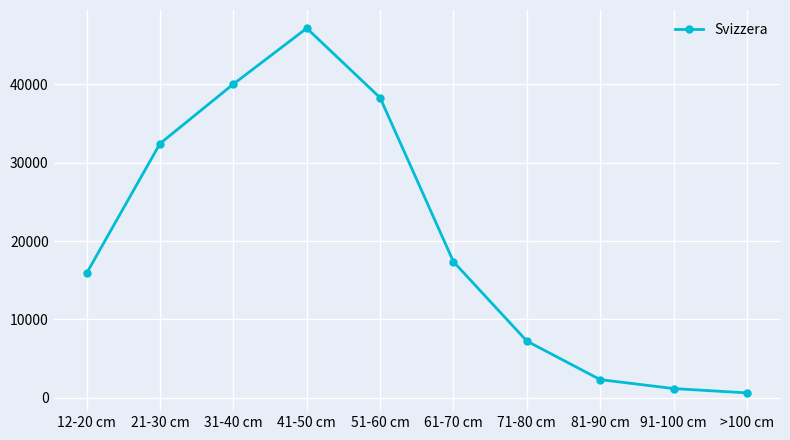

What value does the data have at 51-60 cm?

38285